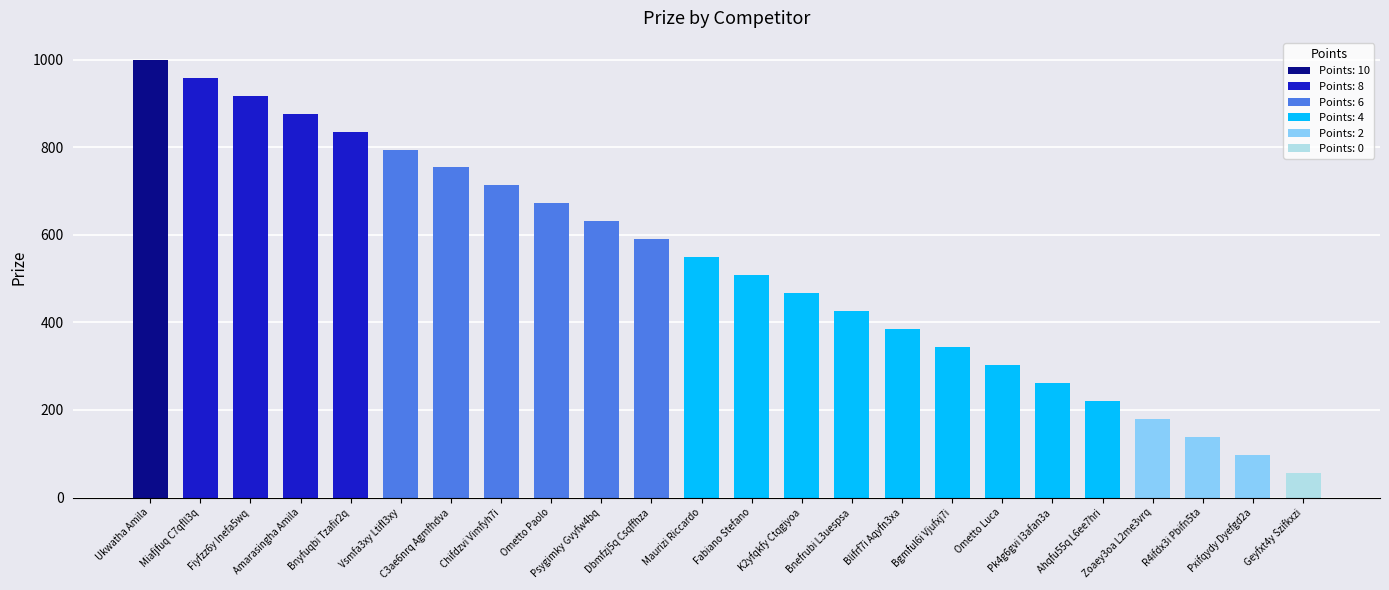

What position from the left is Miafjfuq C7qfll3q?

2